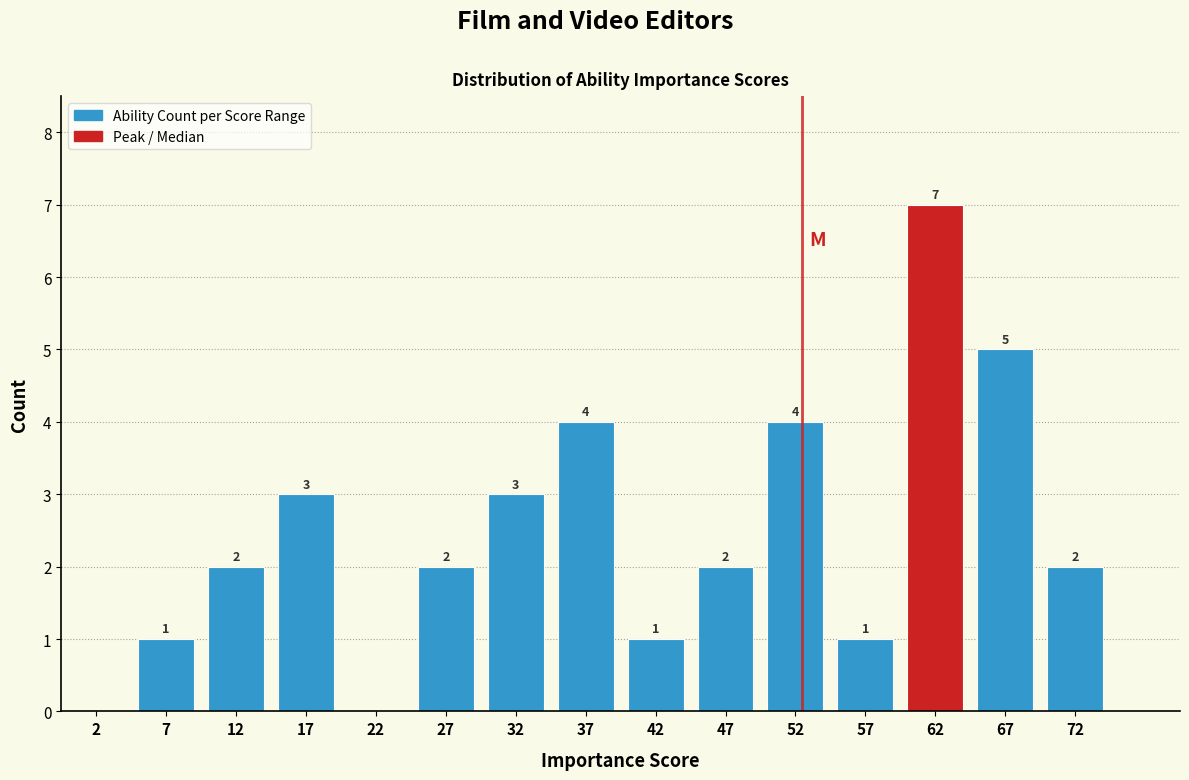

Which range on the x-axis has the tallest bar?

60 to 65